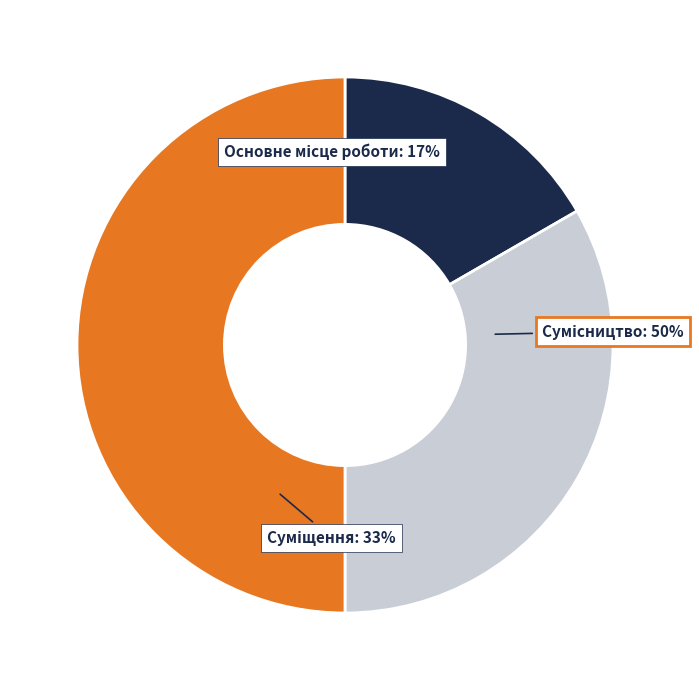

Which category has the biggest portion of the pie?

Сумісництво